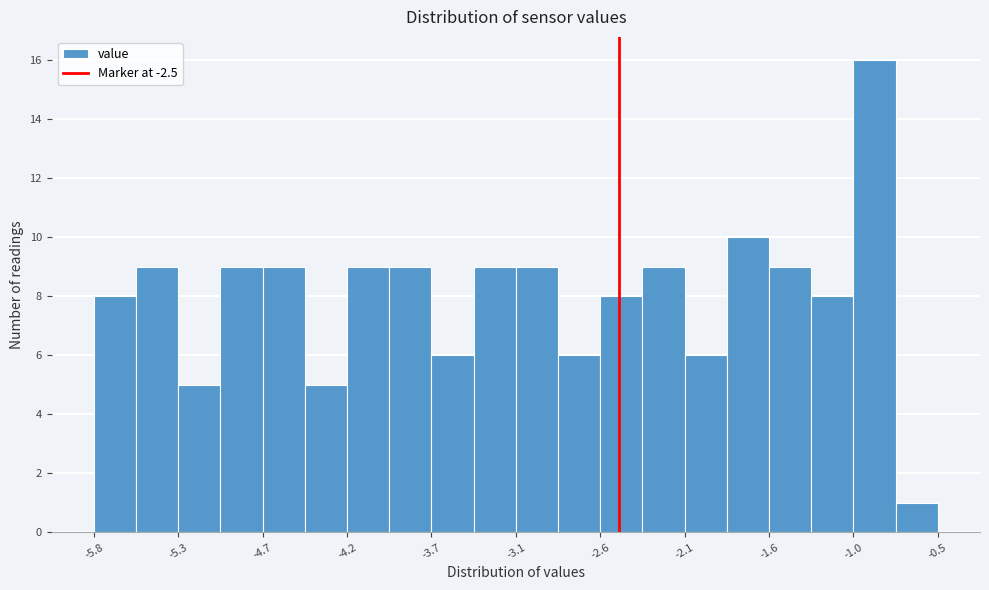

Read against the x-axis, roughly where is the centre of the tallest bar?

-0.9